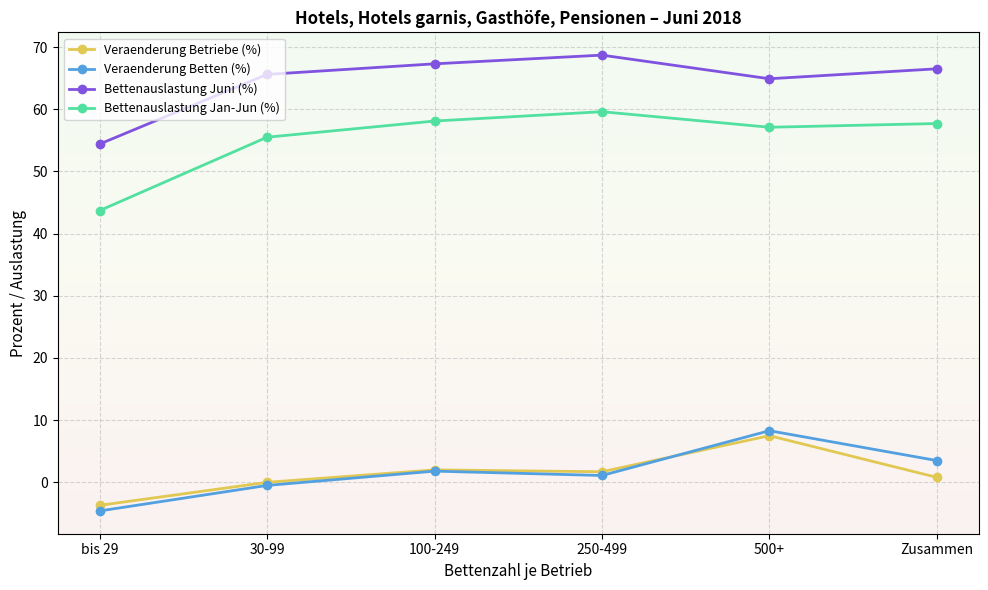

In Bettenauslastung Juni (%), how many points are higher than both neighbors (excluding endpoints)?

1